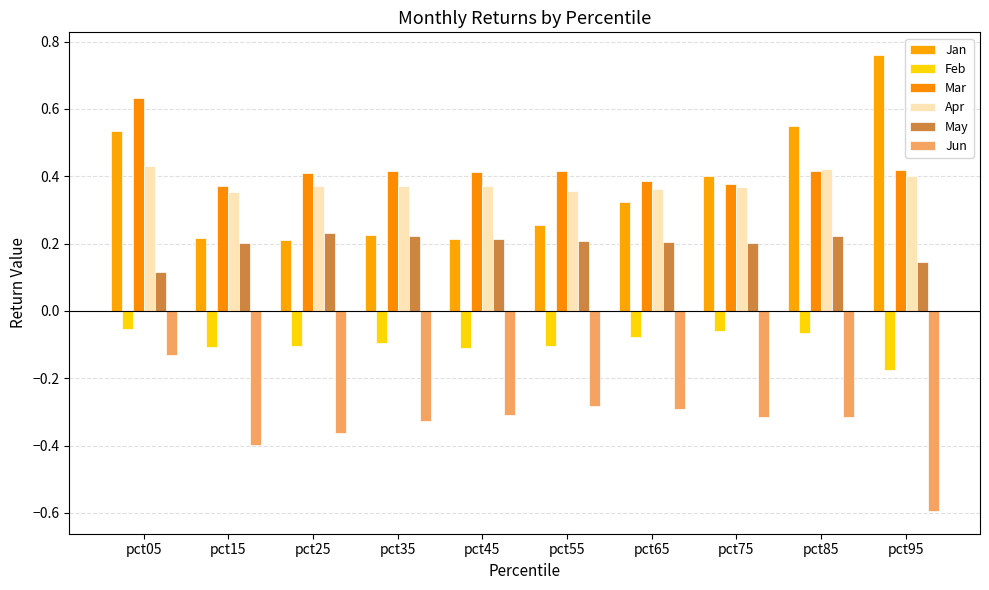

Count the number of data series in this chart.

6